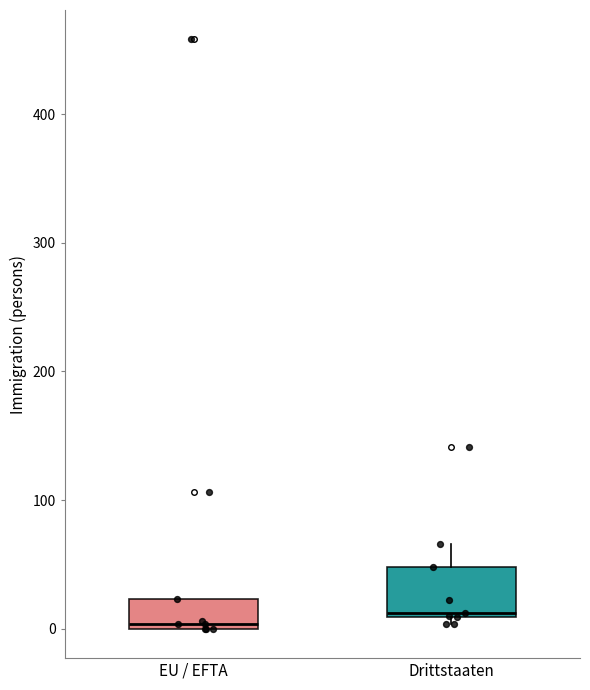

Reading left to right, read every box against the y-axis: the position of its median line, the range the box covers, and the ends of its whiskers. The values are not printed on the chart, so give them approximately, as read against the axis.

EU / EFTA: median 0 (just above the box's lower edge), box 0 to 20, whiskers 0 to 20
Drittstaaten: median 10, box 10 to 50, whiskers 0 to 70